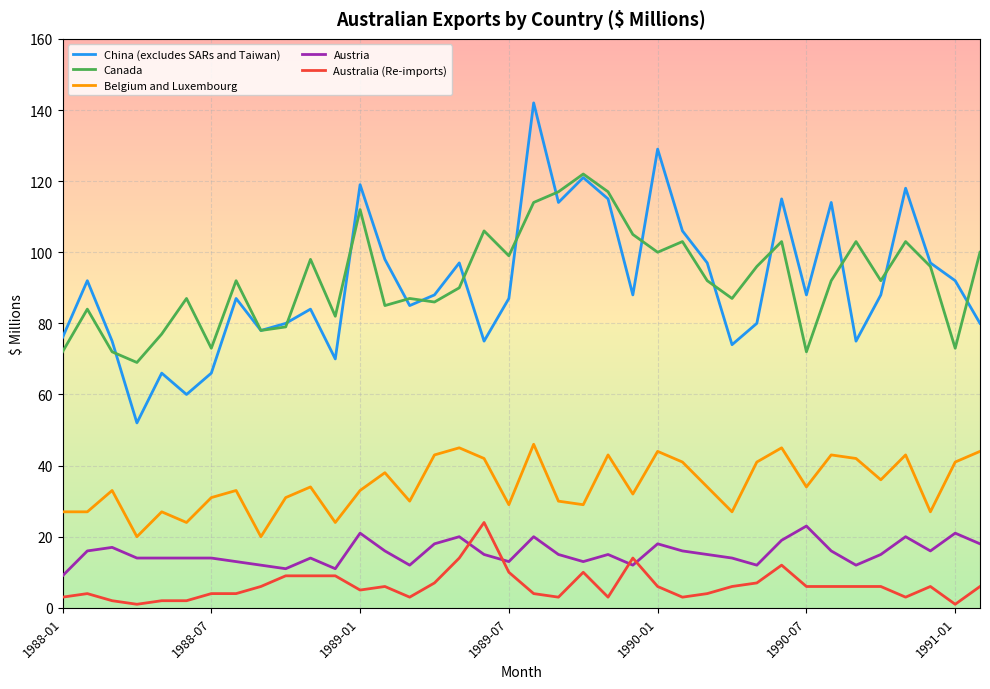

What is the maximum value for Belgium and Luxembourg?

46